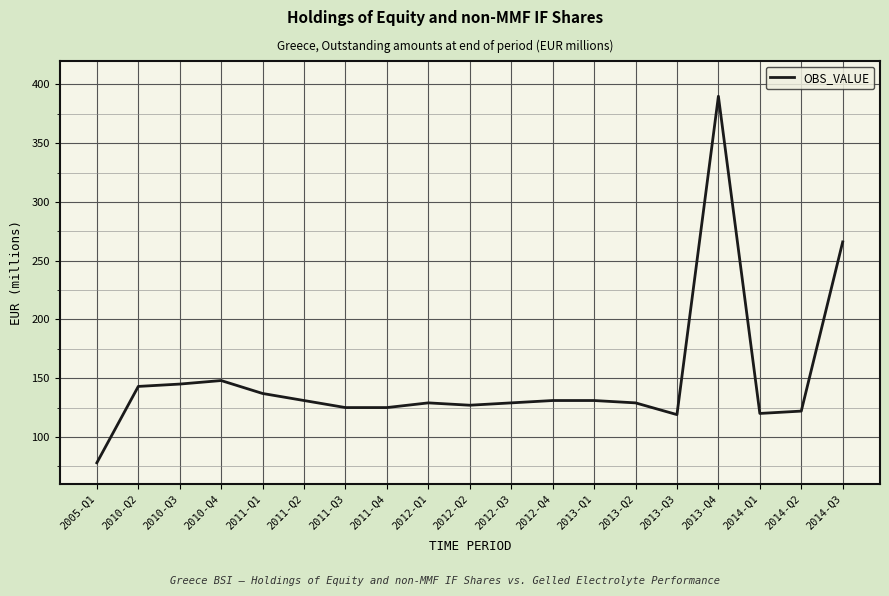

The chart shows a value of 66 at 2013-Q2. True or false?

False